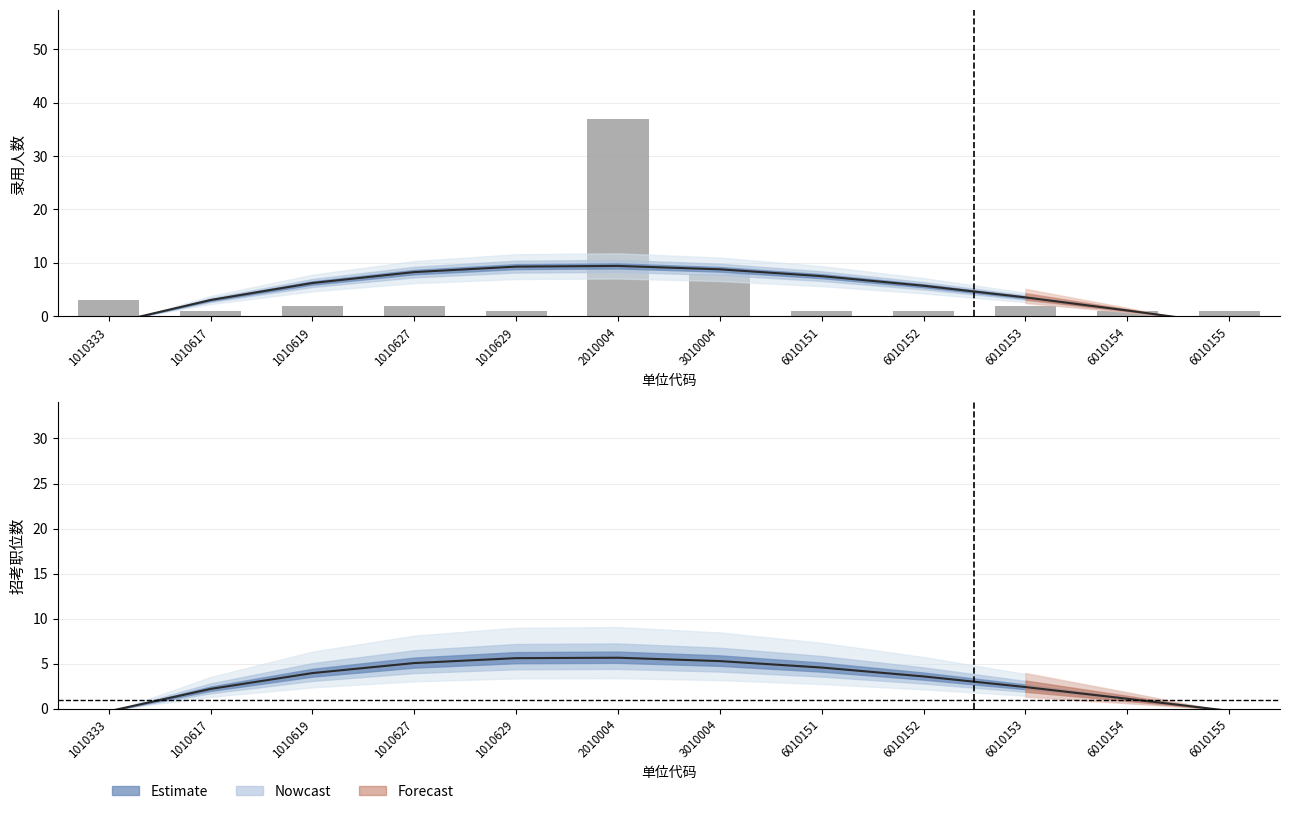

Read the Estimate value at 1010617.

2.2